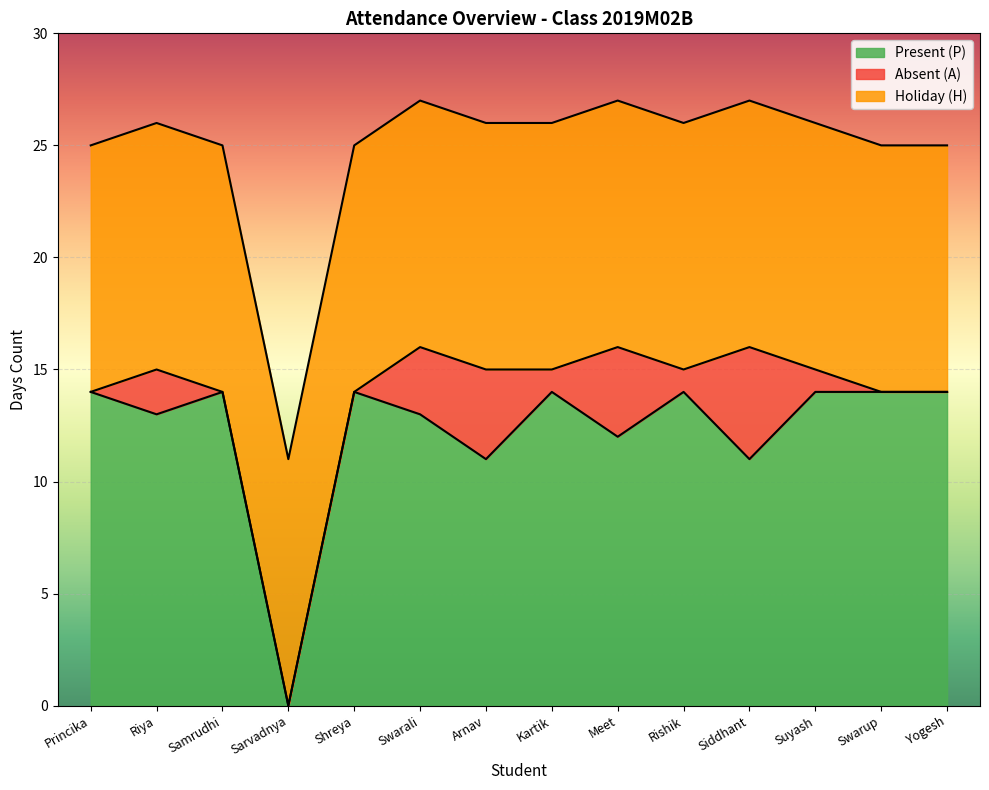

Rank the categories by Absent (A) value from lowest to highest.

Princika, Samrudhi, Sarvadnya, Shreya, Swarup, Yogesh, Kartik, Rishik, Suyash, Riya, Swarali, Arnav, Meet, Siddhant